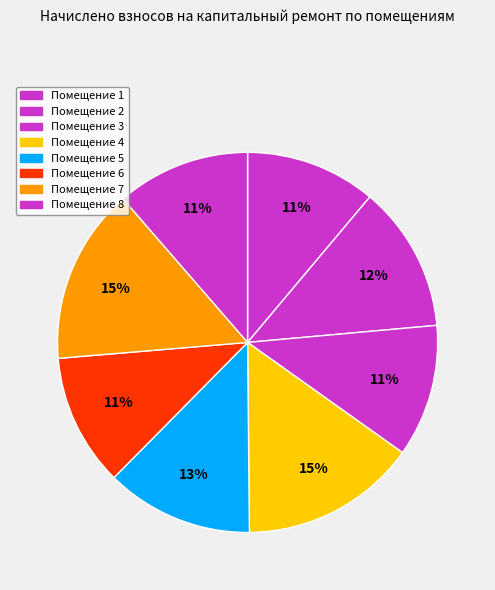

Is there any slice that represents more than half of the pie?

No